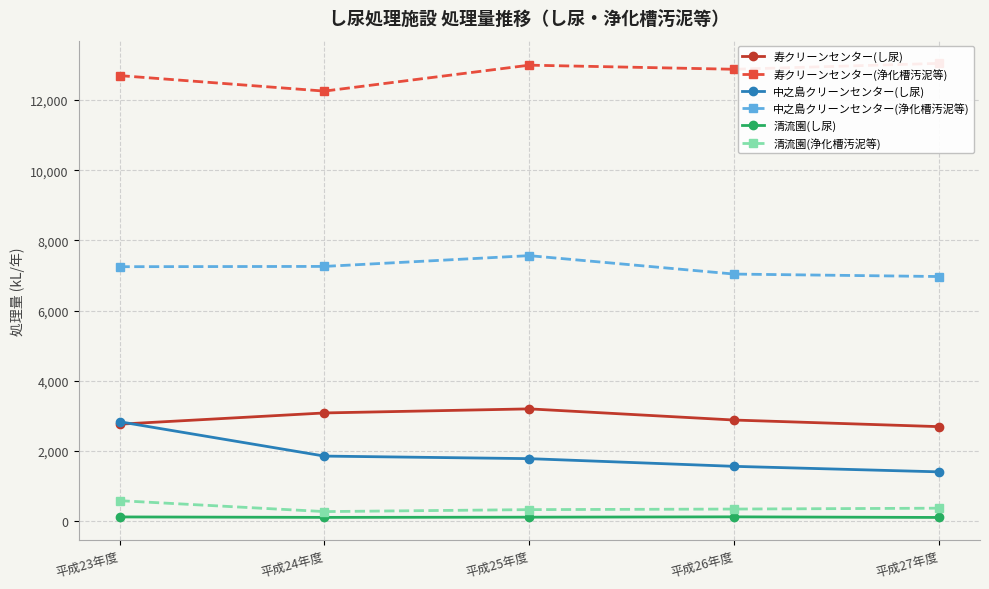

What is the value of the 中之島クリーンセンター(浄化槽汚泥等) point at the 1st from the left?

7253